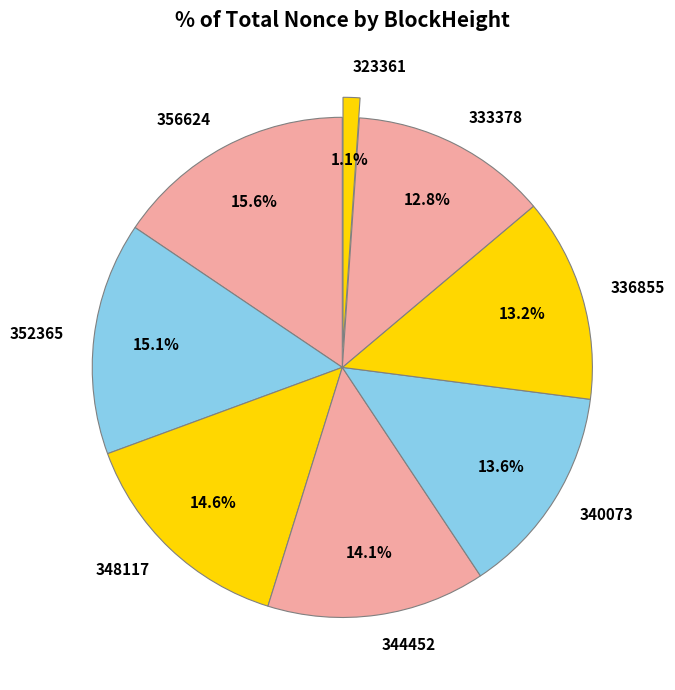

What is the ratio of the value at 333378 to the value at 344452?

0.9